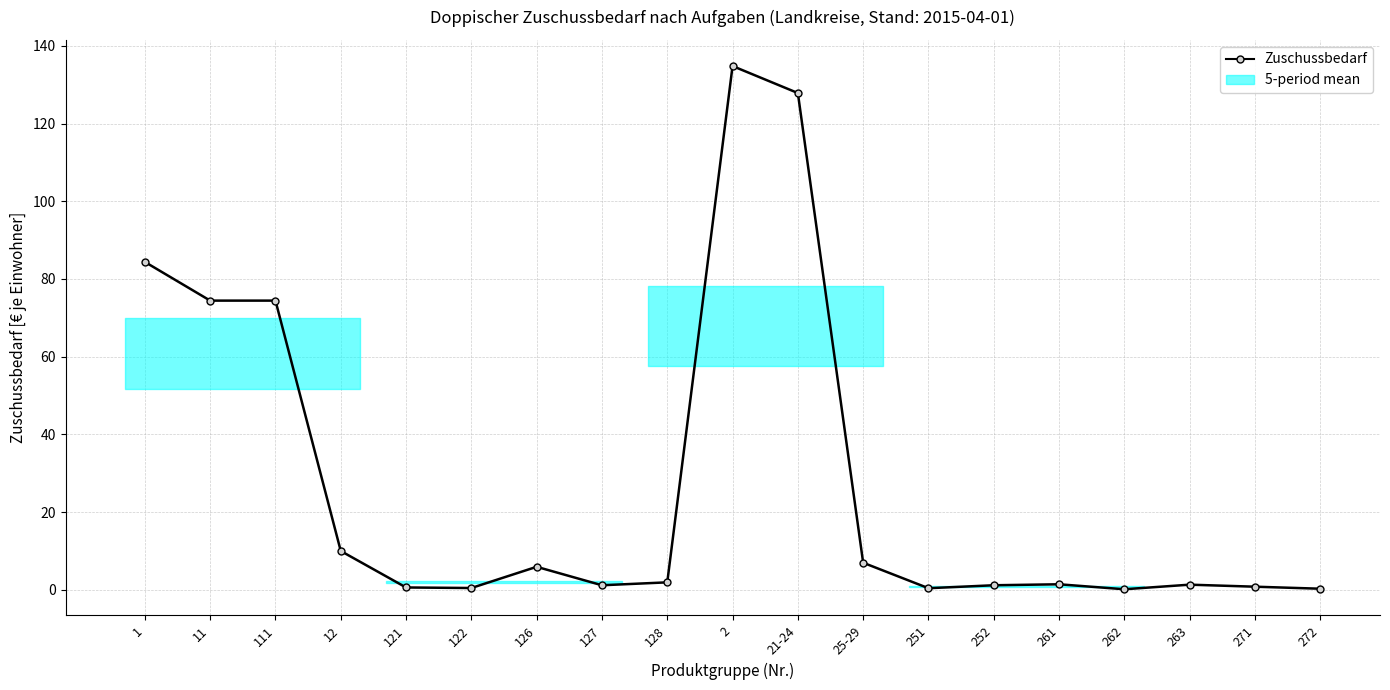

What position from the right is 121?

15